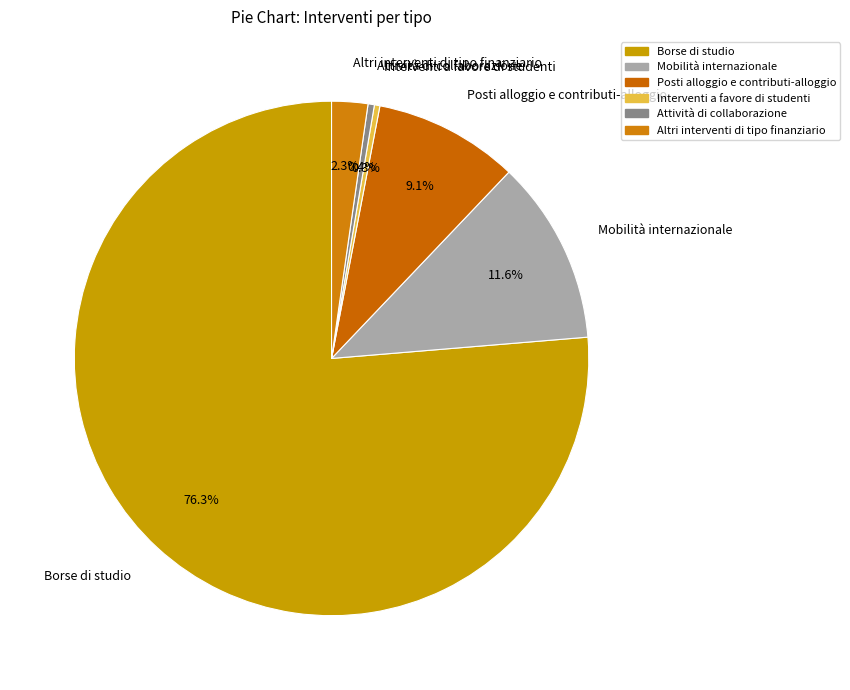

Between Attività di collaborazione and Posti alloggio e contributi-alloggio, which is larger?

Posti alloggio e contributi-alloggio